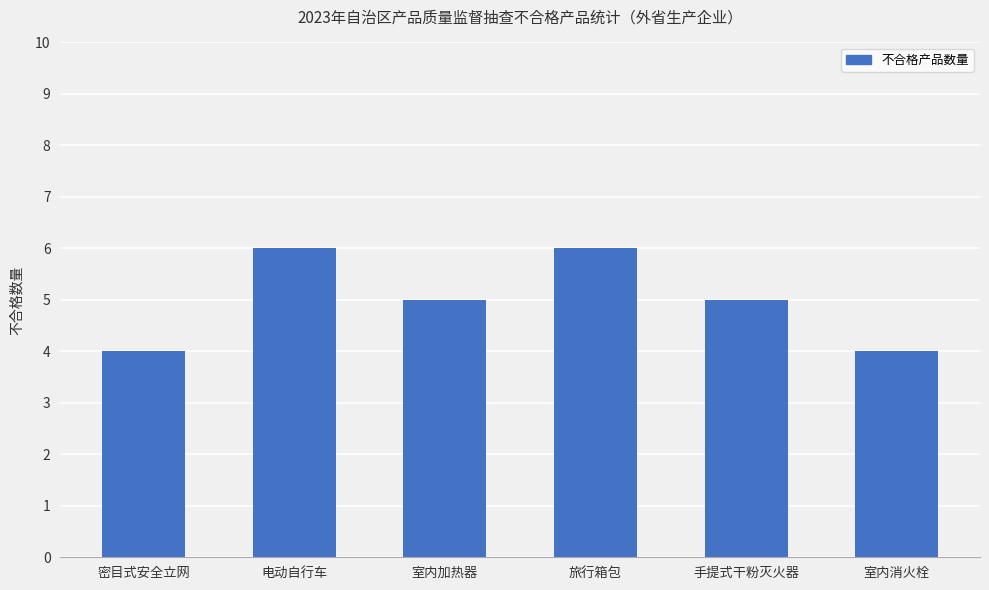

What is the label of the 1st bar from the left?

密目式安全立网